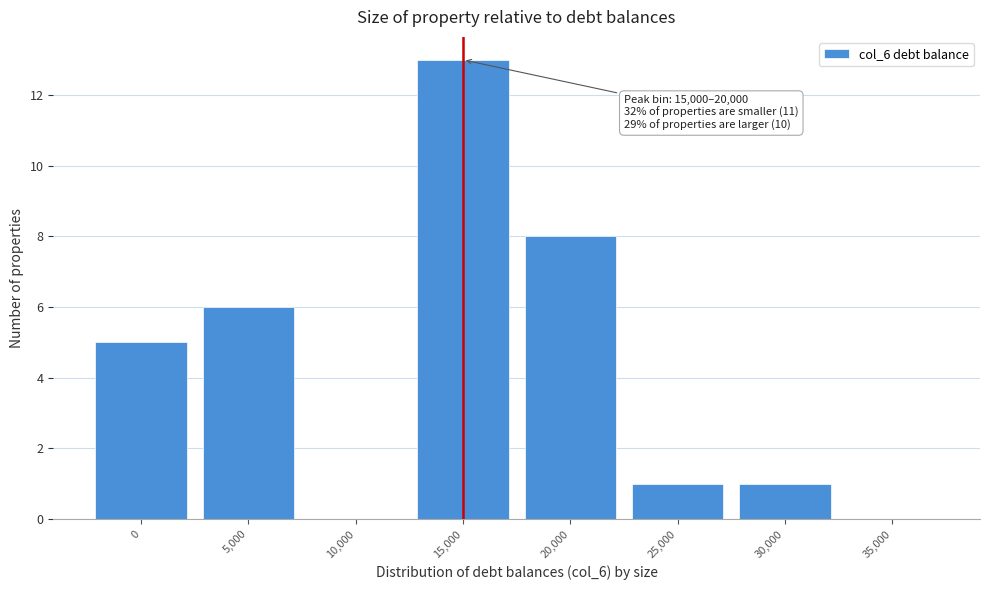

Reading left to right, what are all the values shown in this chart?

0=5	5,000=6	10,000=0	15,000=13	20,000=8	25,000=1	30,000=1	35,000=0